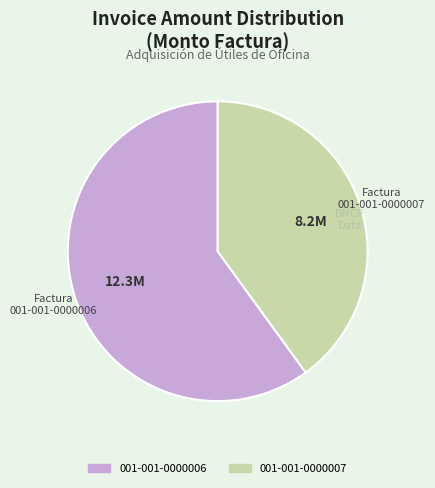

What is the ratio of the value at 001-001-0000007 to the value at 001-001-0000006?

0.7